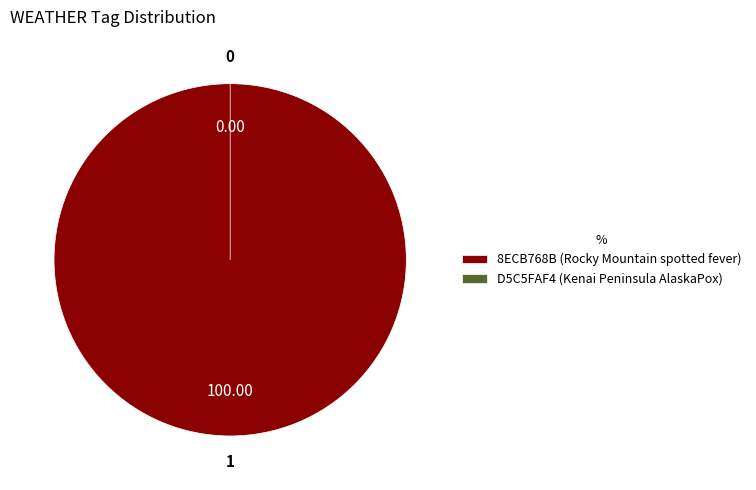

Is it true that D5C5FAF4 (Kenai Peninsula AlaskaPox) is 0% of the pie?

True